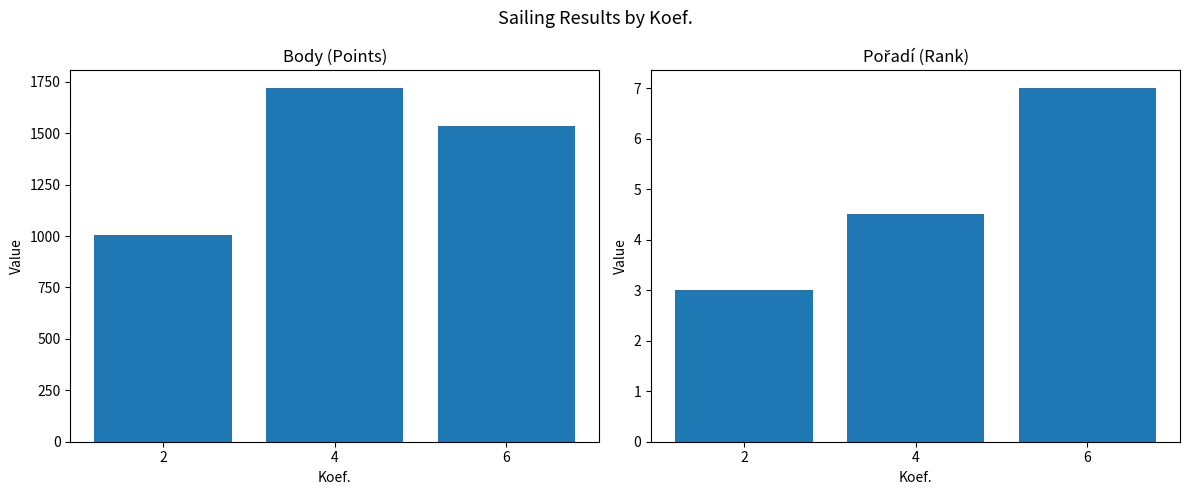

What are all the series names shown in the legend?

Body, Pořadí